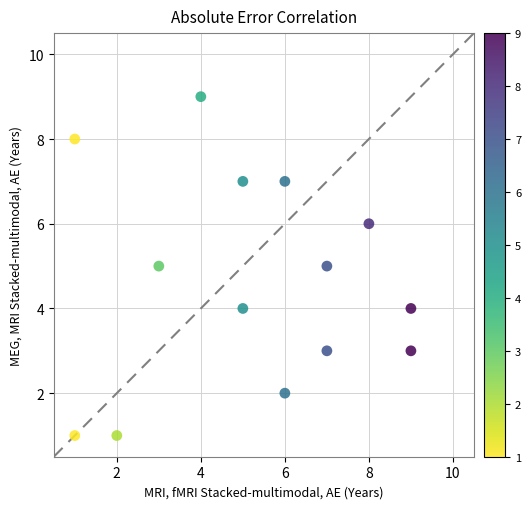

What is the range of Y values (max minus min)?

8